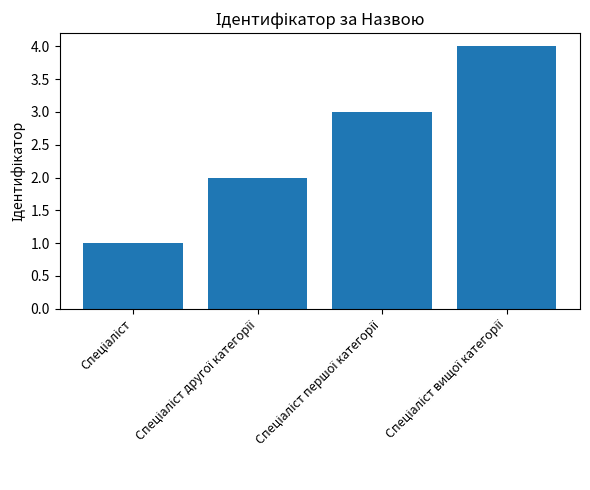

What is the greatest value displayed?

4